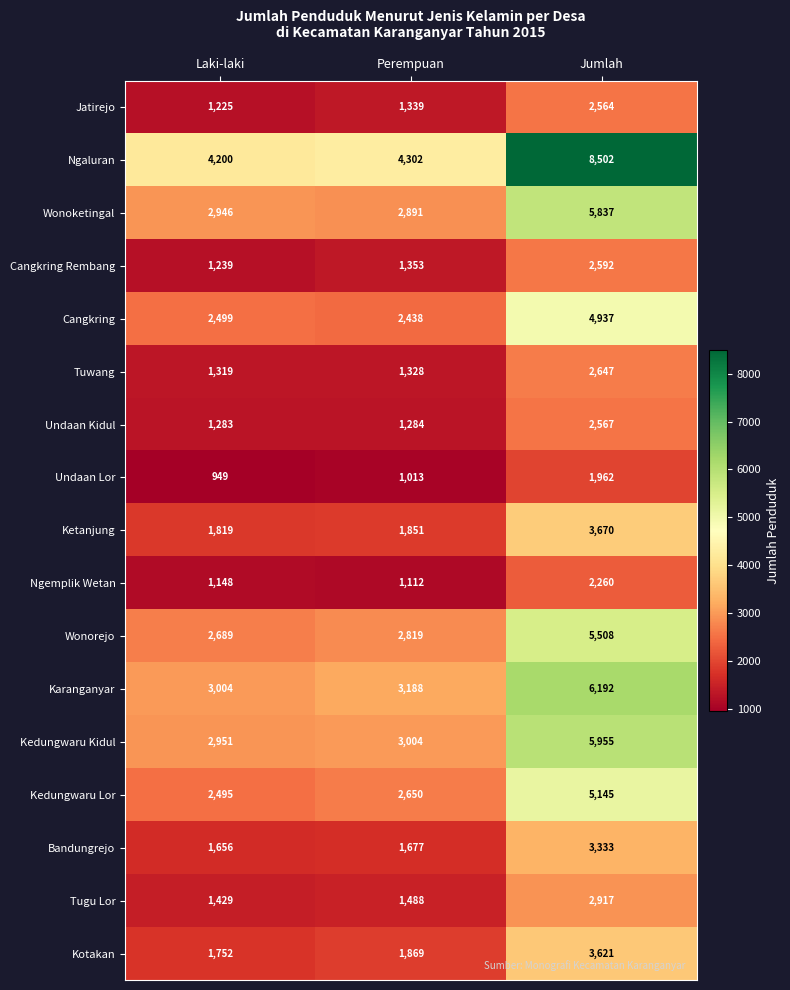

Which series changed the most between Laki-laki and Jumlah?

Ngaluran